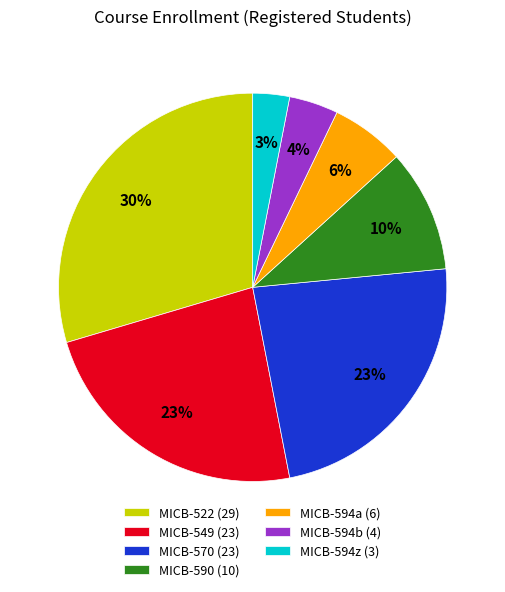

To the nearest percent, what is the average slice percentage?

14%